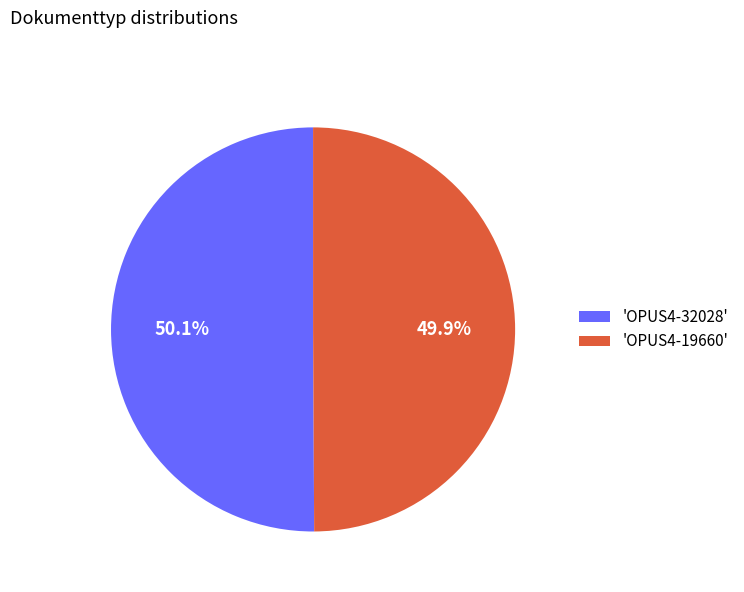

Does any single category account for the majority?

Yes